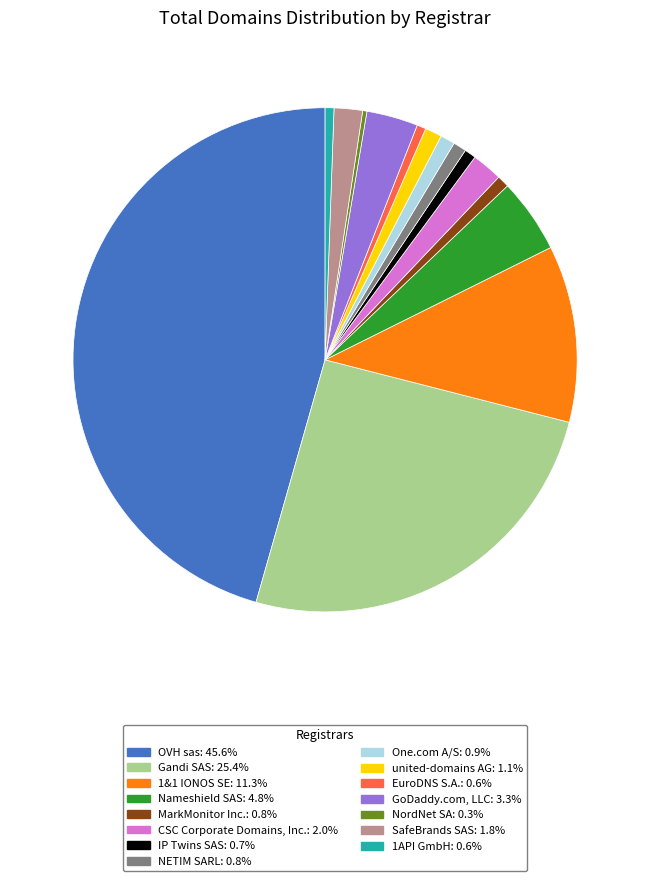

Is there any slice that represents more than half of the pie?

No